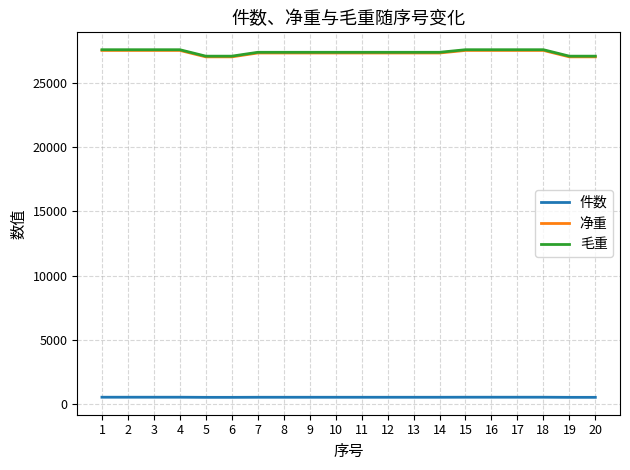

How many lines are shown in the chart?

3